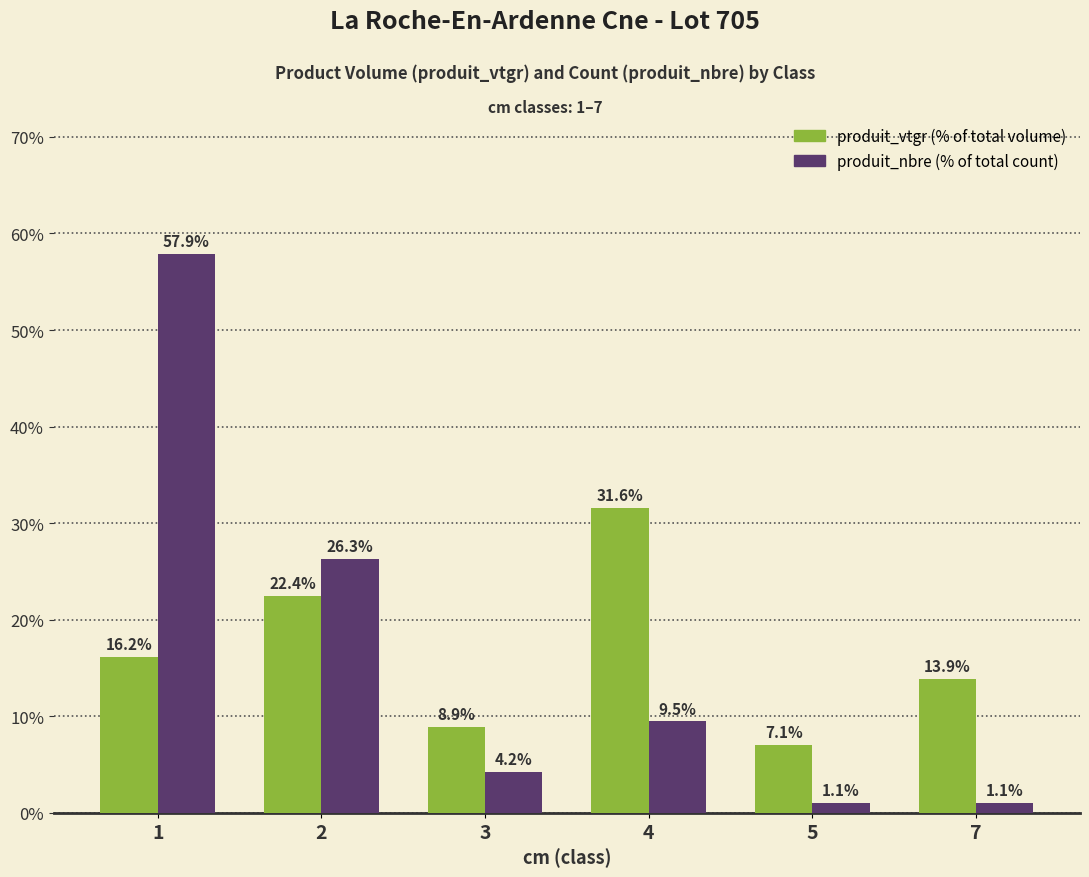

What is the difference between the highest and lowest values at 5?

6.0